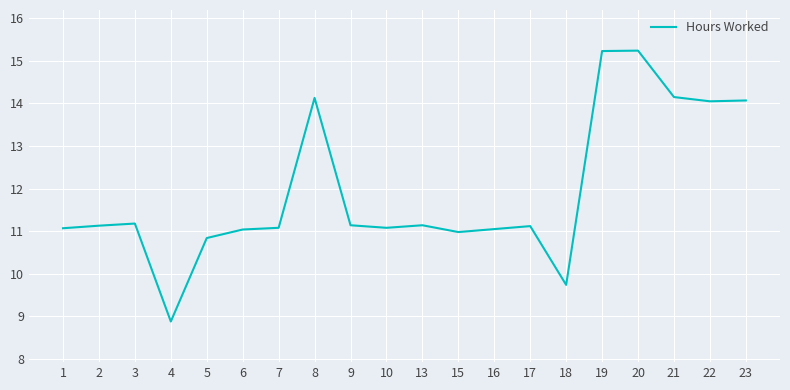

What is the difference between the maximum and minimum values?

6.4